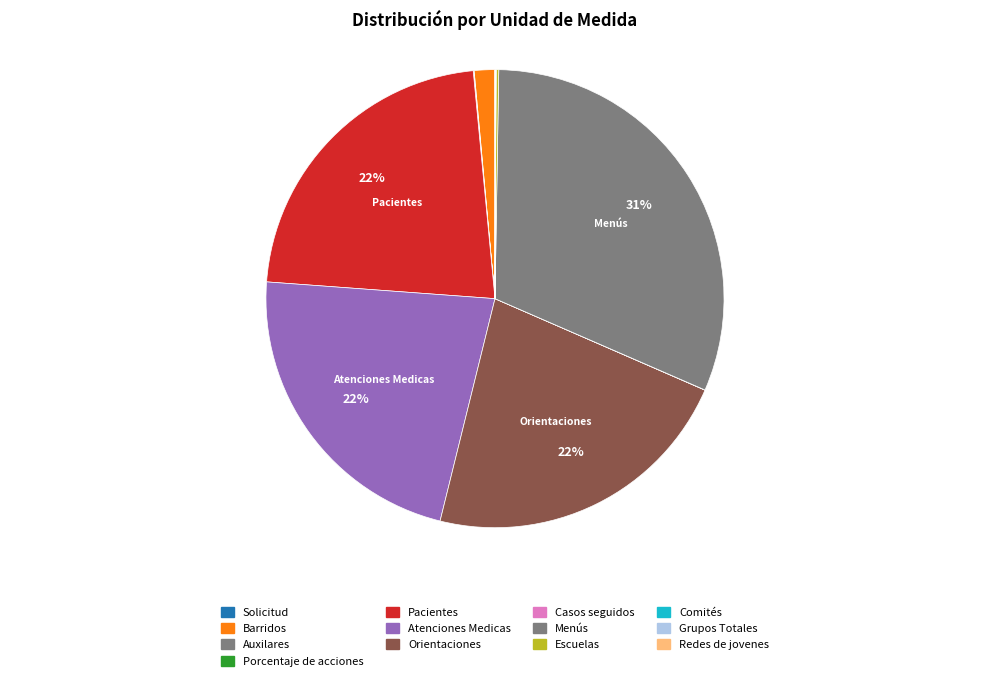

To the nearest percent, what is the difference between the Comités and Atenciones Medicas slice percentages?

22%